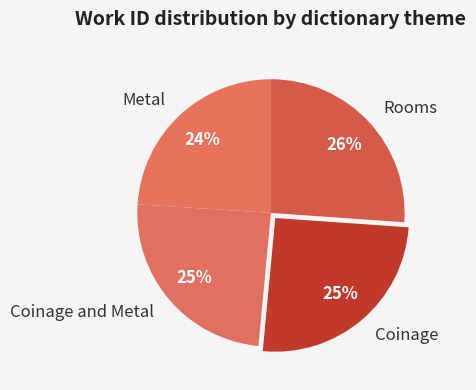

Which category has the biggest portion of the pie?

Rooms